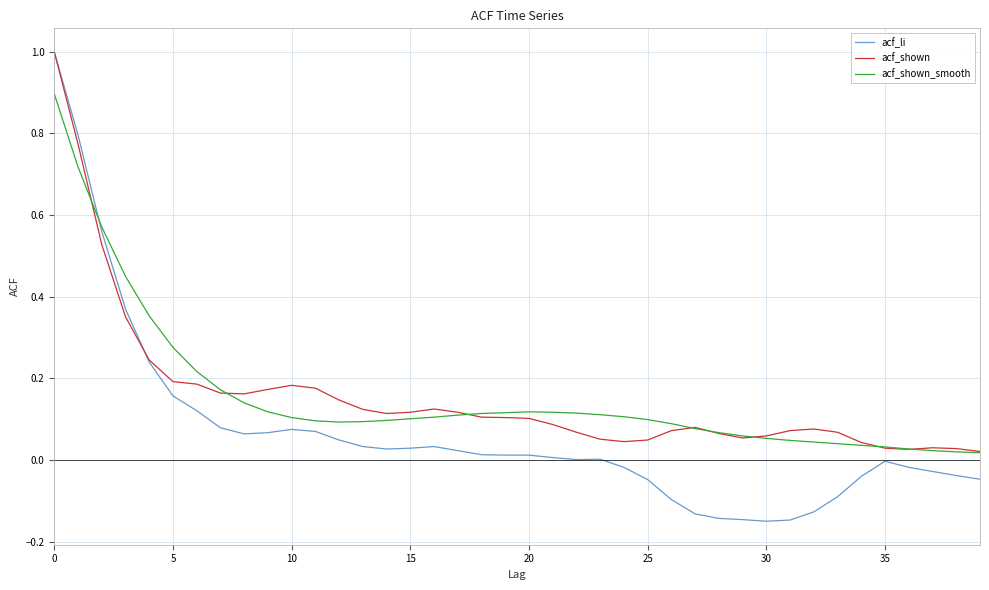

Which series has the widest spread of values?

acf_li